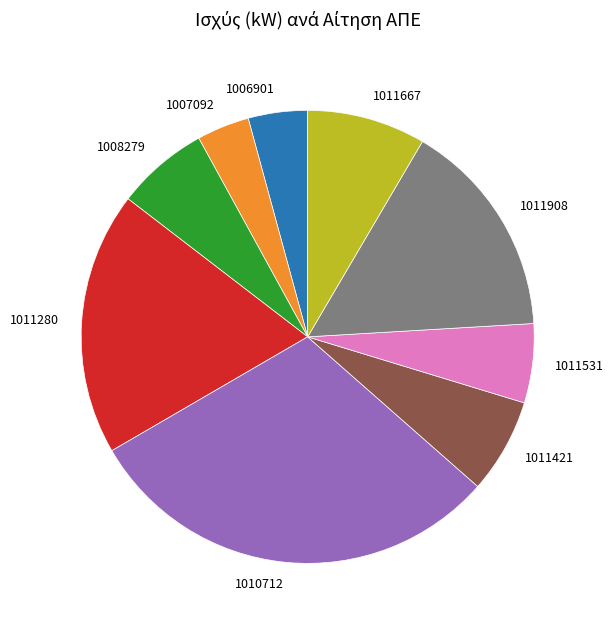

Which category has the biggest portion of the pie?

1010712